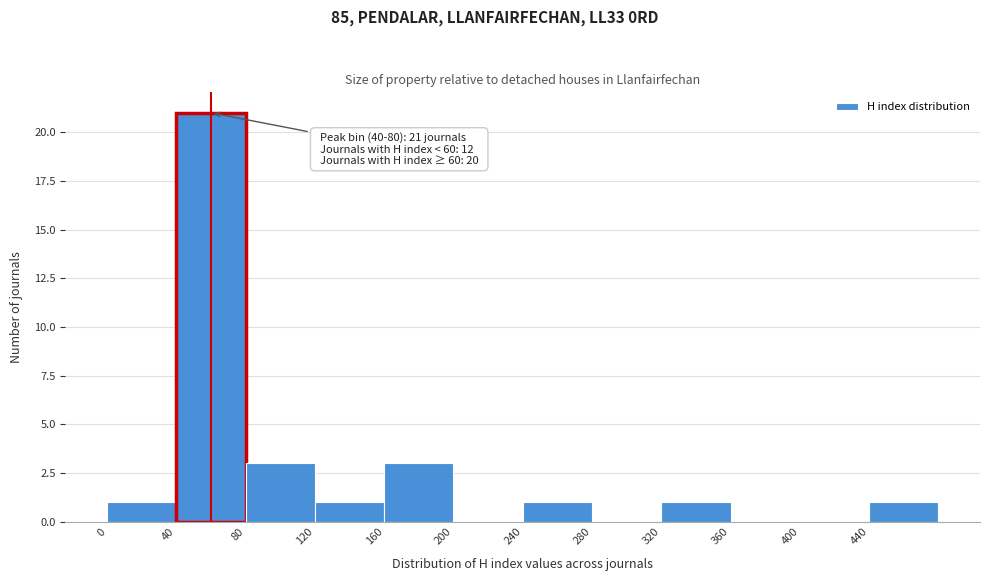

Over which range of the x-axis is the bar tallest?

40 to 80